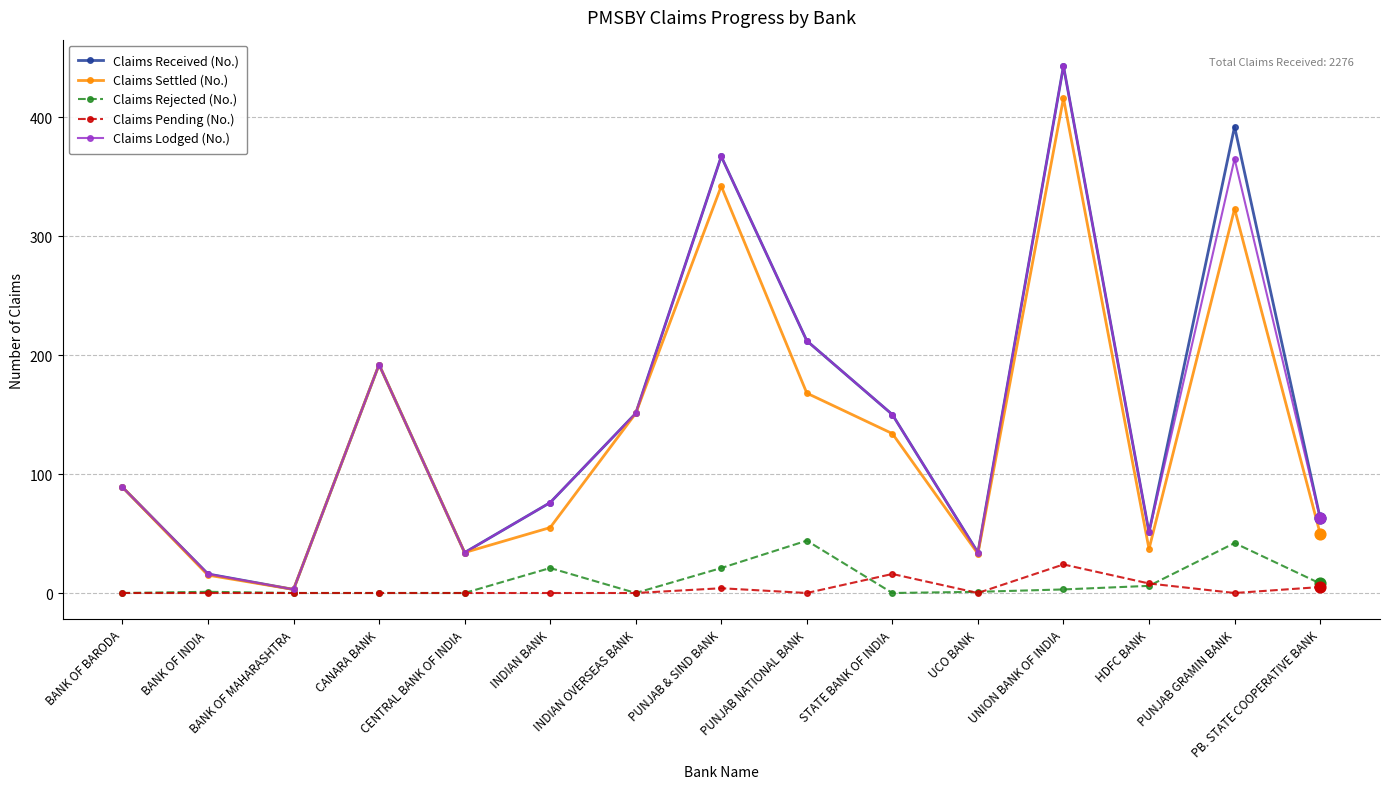

What are all the series names shown in the legend?

Claims Received (No.), Claims Settled (No.), Claims Rejected (No.), Claims Pending (No.), Claims Lodged (No.)